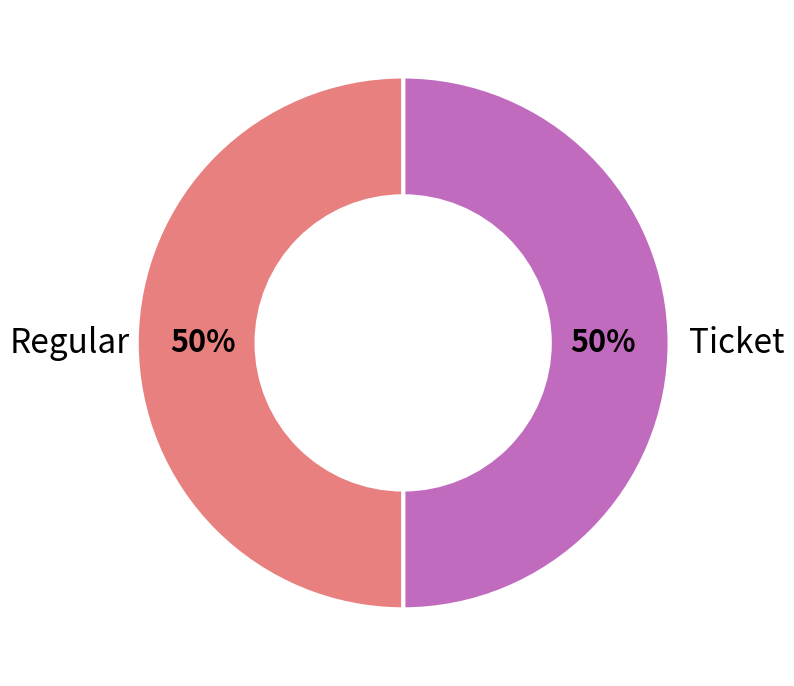

What is the ratio of the value at Regular to the value at Ticket?

1.0